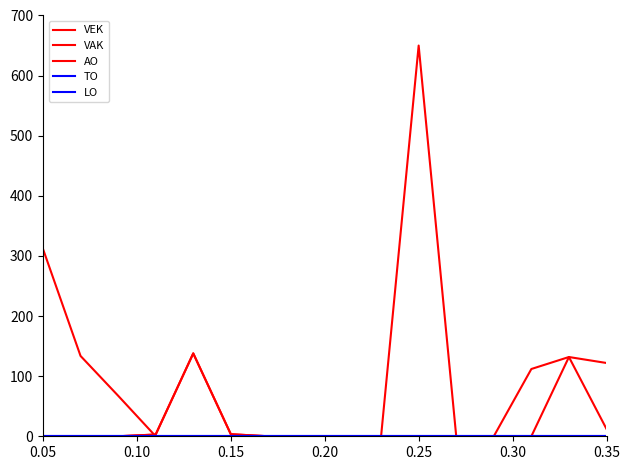

Does the chart display data point markers on the line(s)?

No